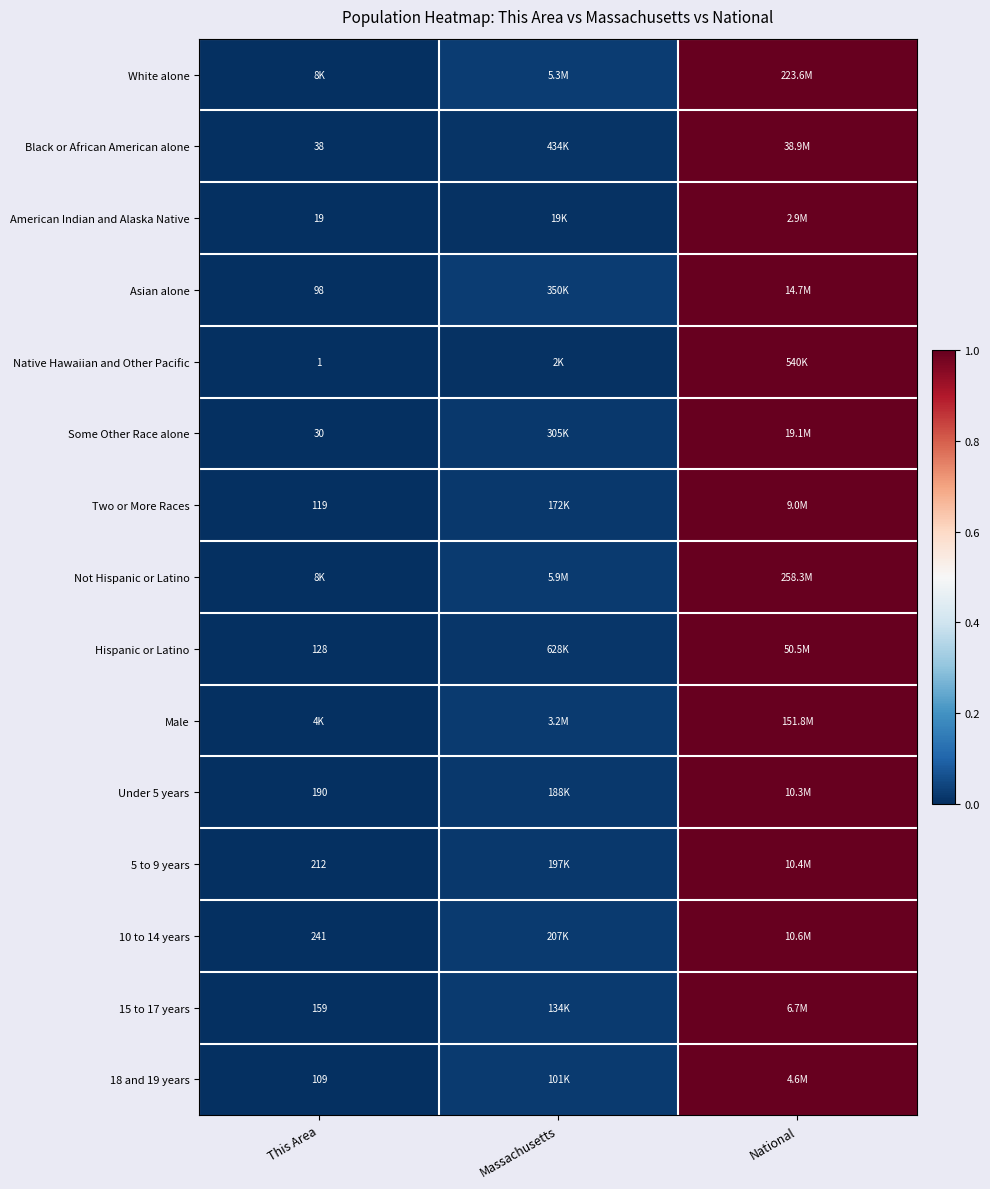

Which has a higher value, National or This Area?

National